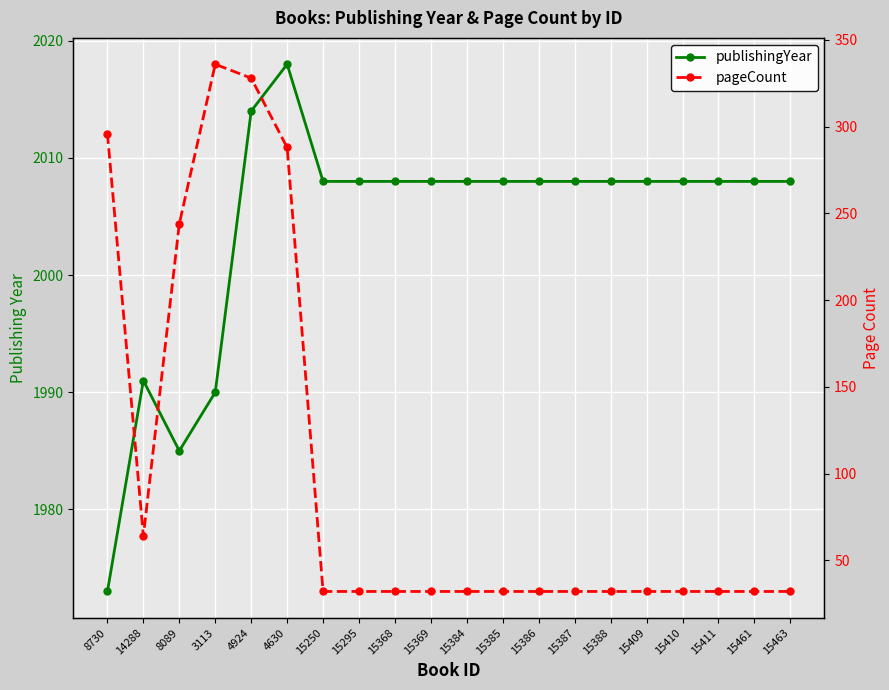

What is the sum of the publishingYear values at 15295 and 15368?

4016